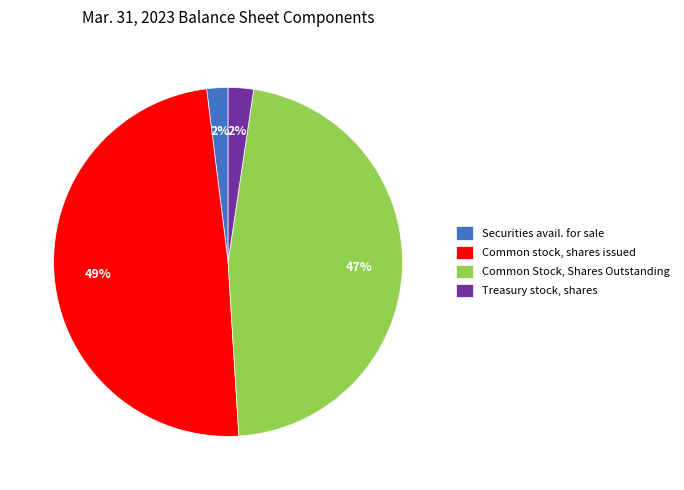

Is there any slice that represents more than half of the pie?

No